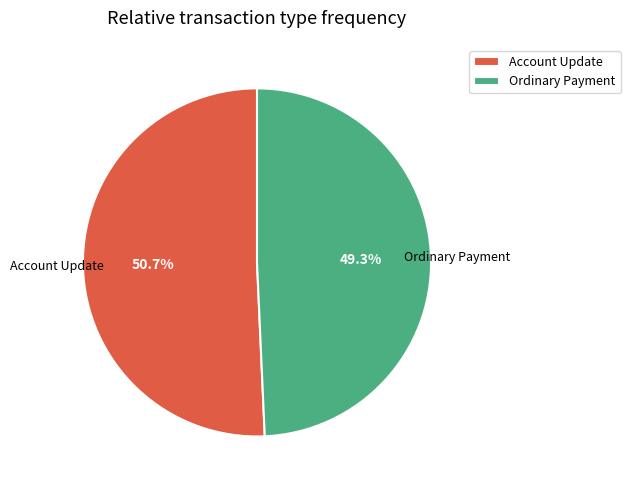

Is Ordinary Payment the majority of the pie?

No